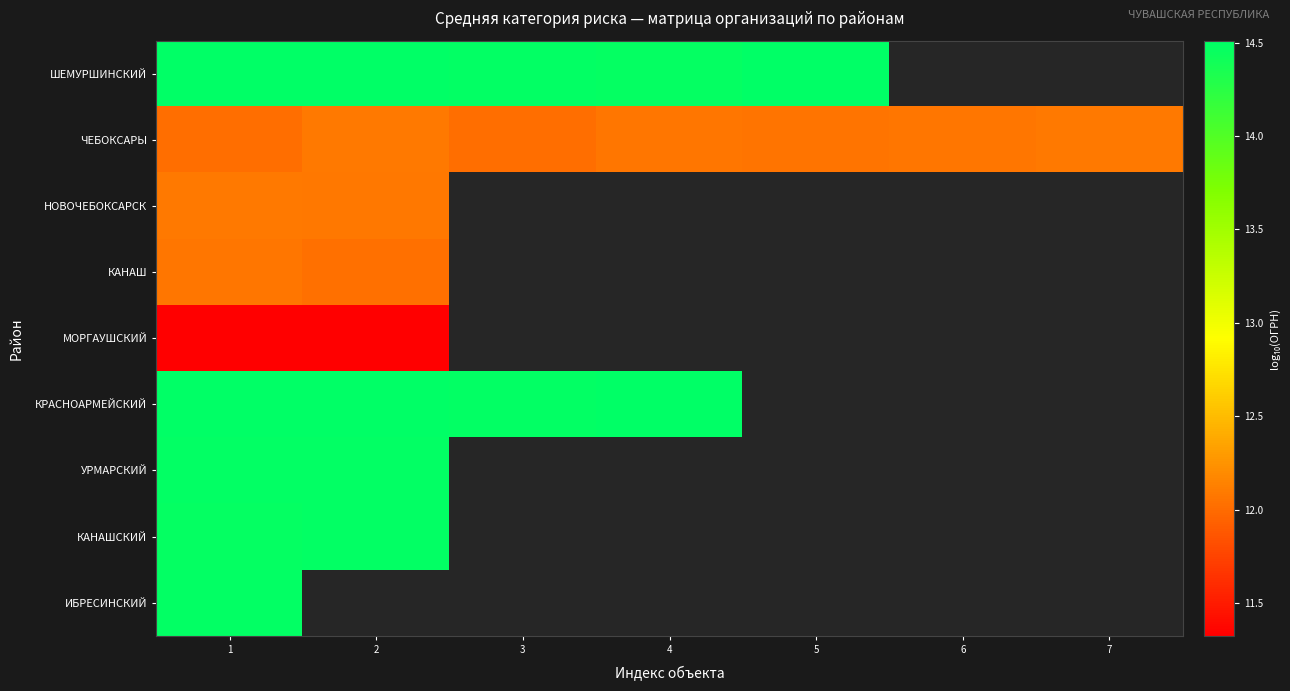

Where is УРМАРСКИЙ nearest to the value 14?

2